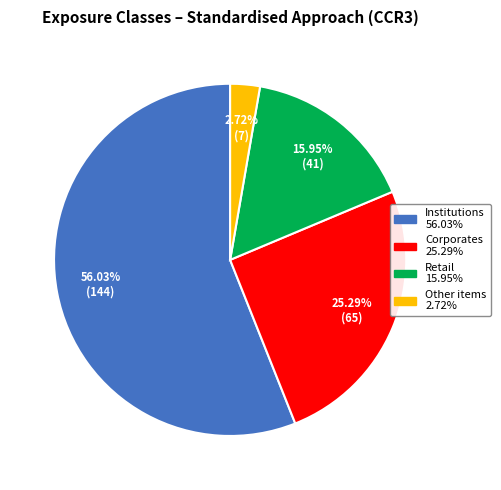

Which has a higher value, Retail or Other items?

Retail